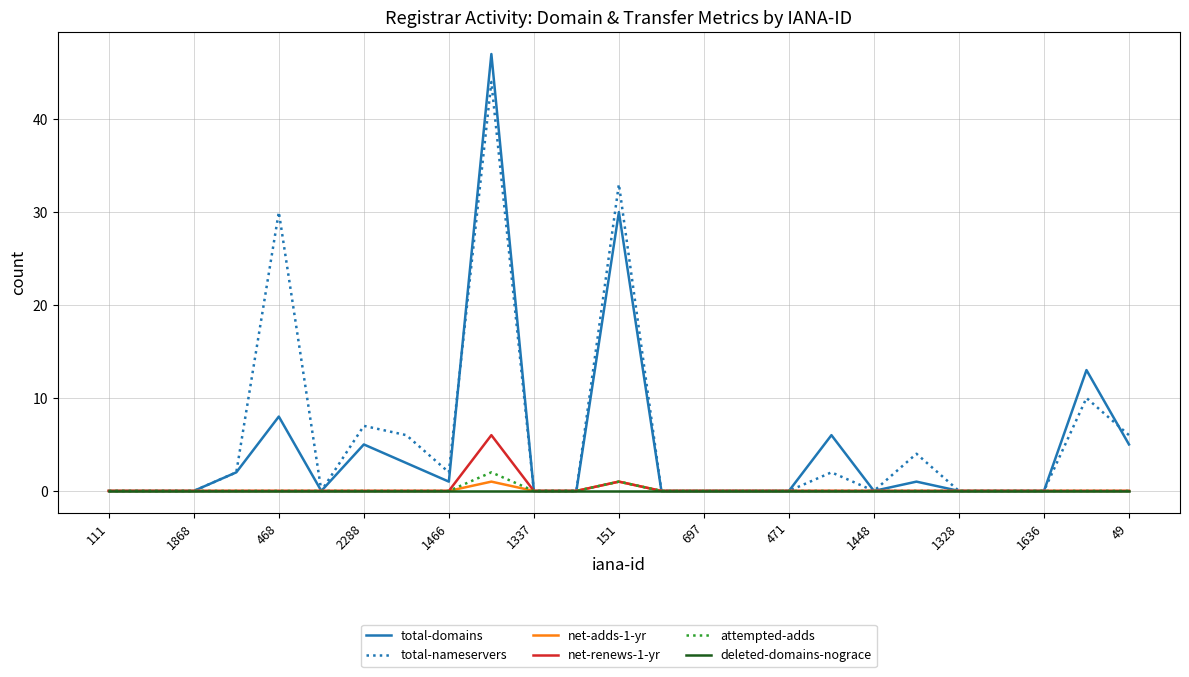

What is the maximum value shown in the chart?

47